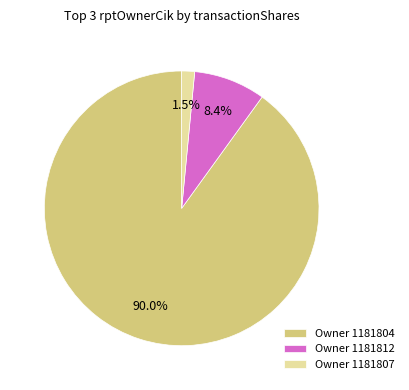

Count the number of slices in the pie.

3